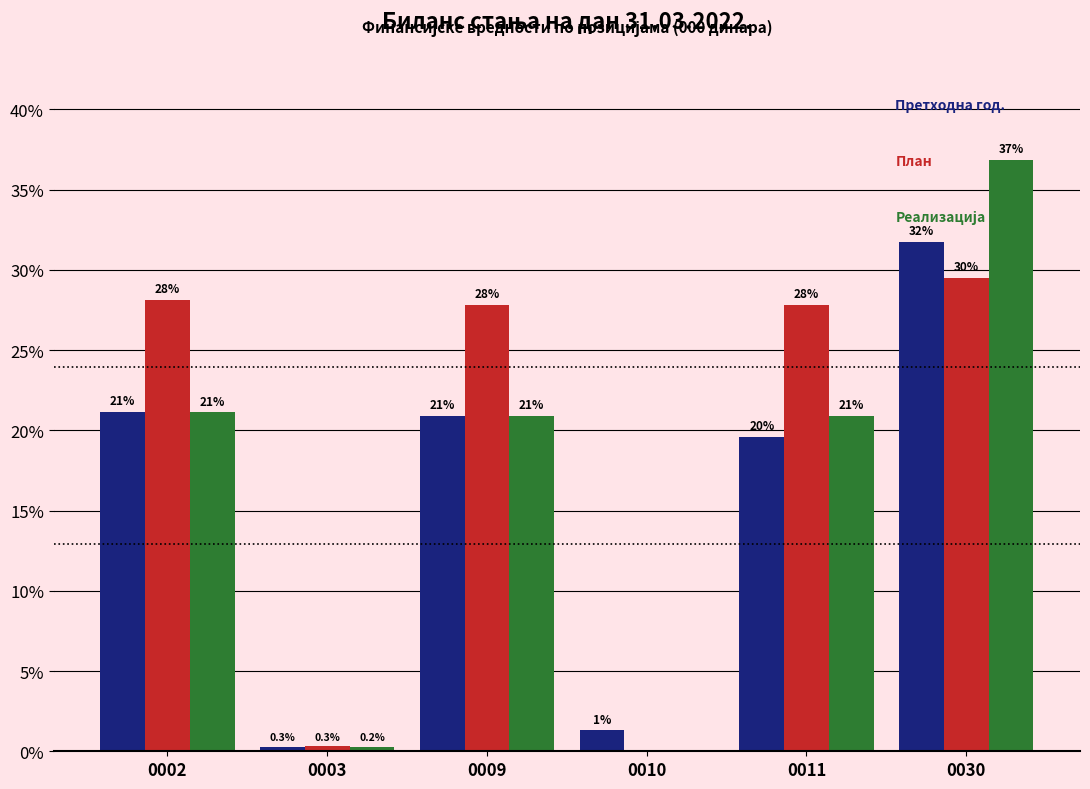

At which category is the sum across all series the highest?

0030